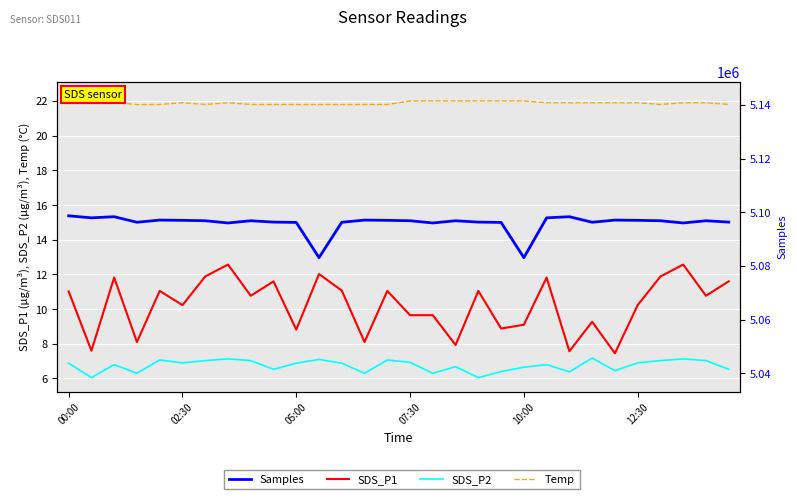

What is the minimum value shown in the chart?

6.0